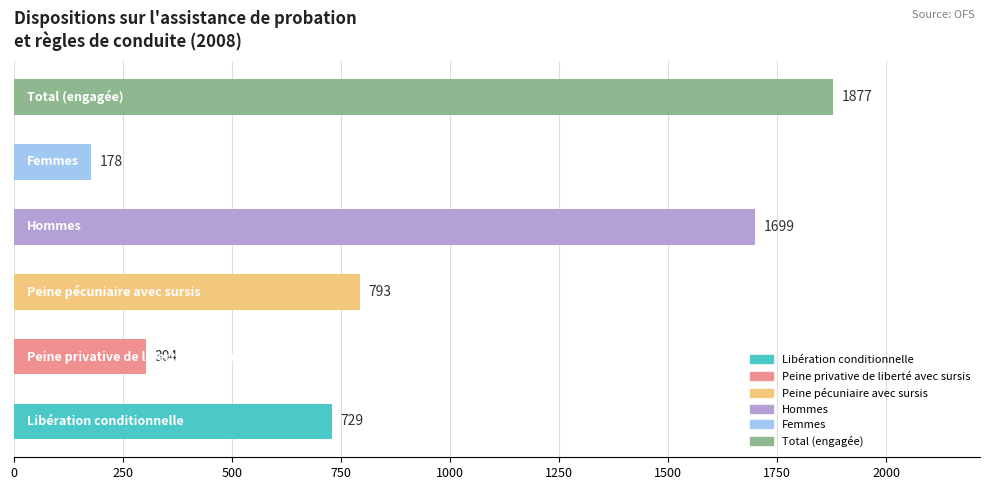

What is the sum of all values?

5580